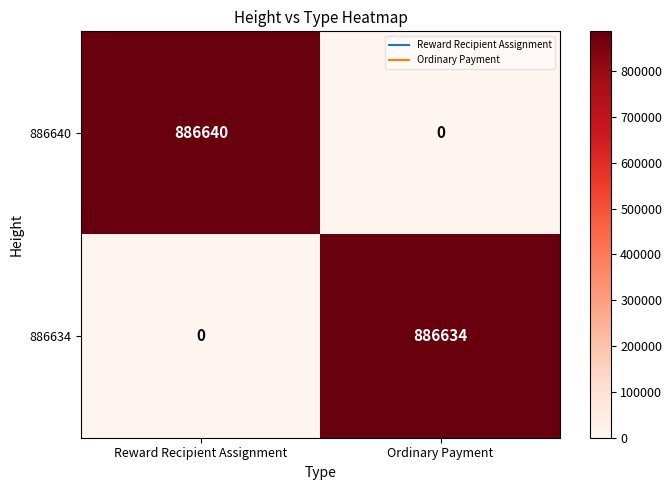

At Ordinary Payment, list the series in order from smallest to largest.

886640, 886634